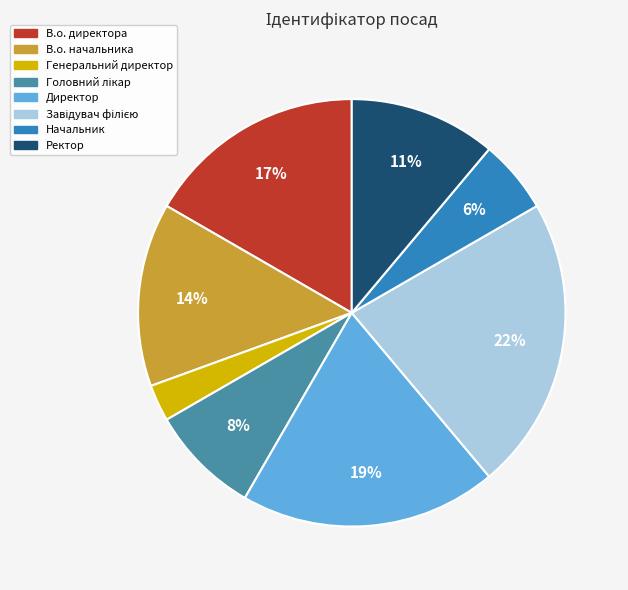

Which category has the smallest portion of the pie?

Генеральний директор